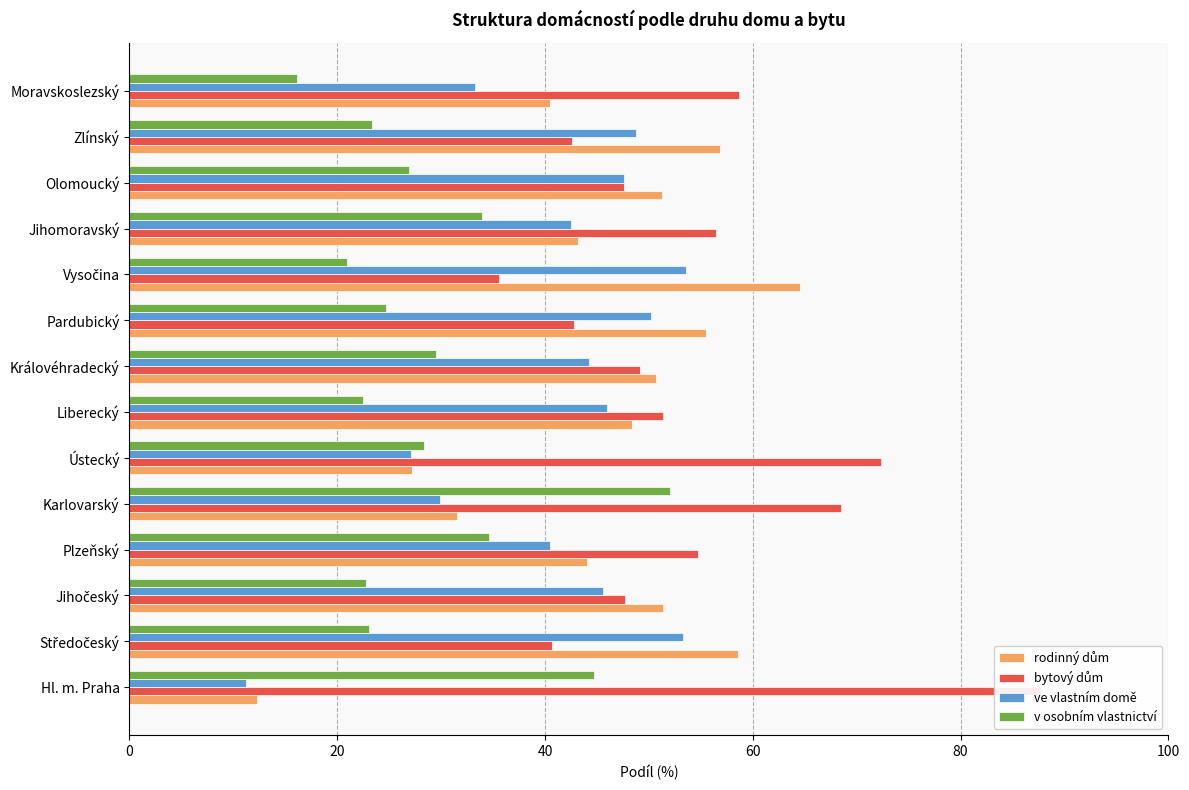

Reading left to right, list all the values displayed in this chart.

rodinný dům: 12.3	58.6	51.4	44.0	31.5	27.2	48.4	50.7	55.5	64.5	43.2	51.3	56.8	40.5
bytový dům: 87.7	40.7	47.7	54.7	68.5	72.3	51.4	49.1	42.8	35.6	56.5	47.6	42.6	58.7
ve vlastním domě: 11.2	53.3	45.6	40.5	29.9	27.1	46.0	44.2	50.2	53.6	42.5	47.6	48.8	33.3
v osobním vlastnictví: 44.7	23.1	22.8	34.6	52.0	28.4	22.5	29.5	24.7	20.9	33.9	26.9	23.4	16.1